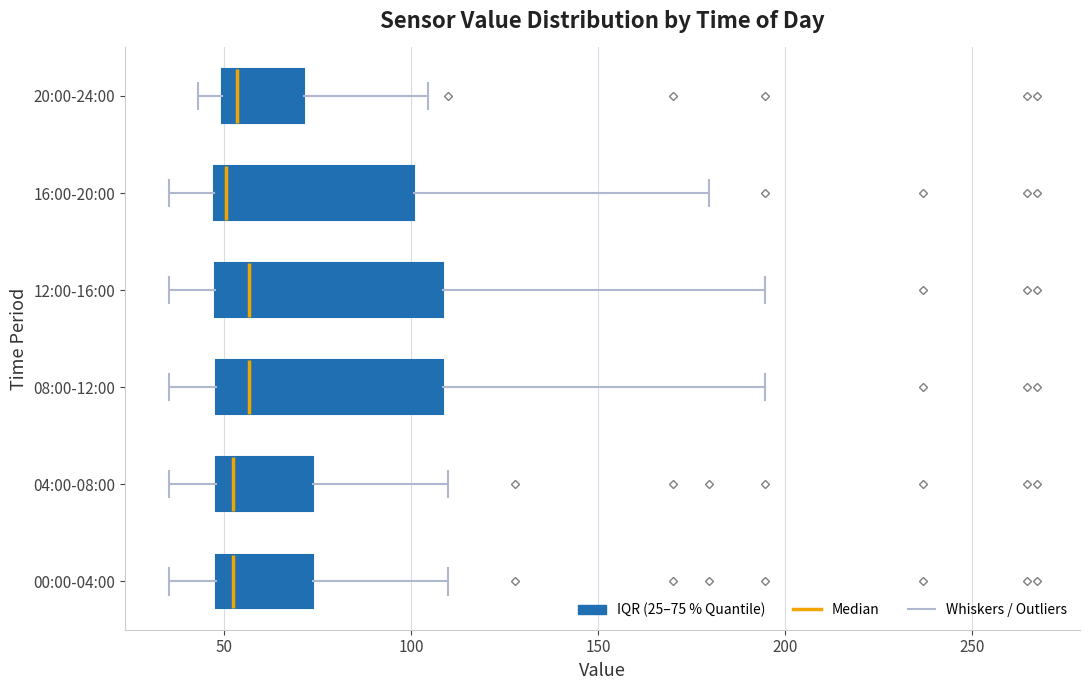

Where does the left whisker of the box for 04:00-08:00 end on the x-axis? The values are not printed on the chart, so give them approximately, as read against the axis.

35